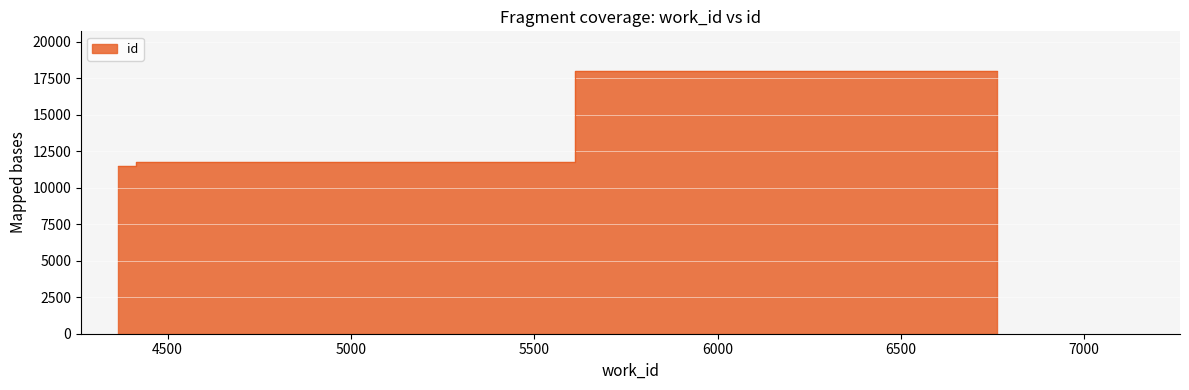

What is the sum of all values?

41210